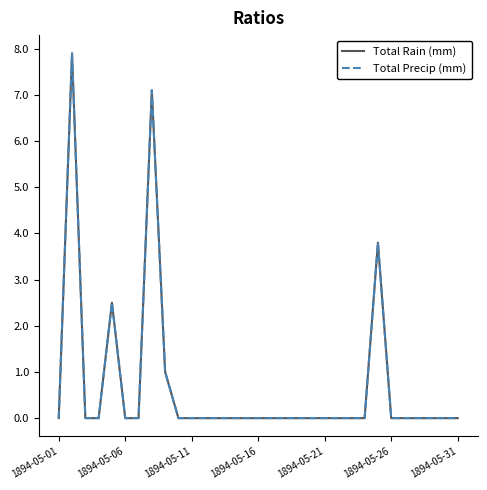

How many lines are shown in the chart?

2